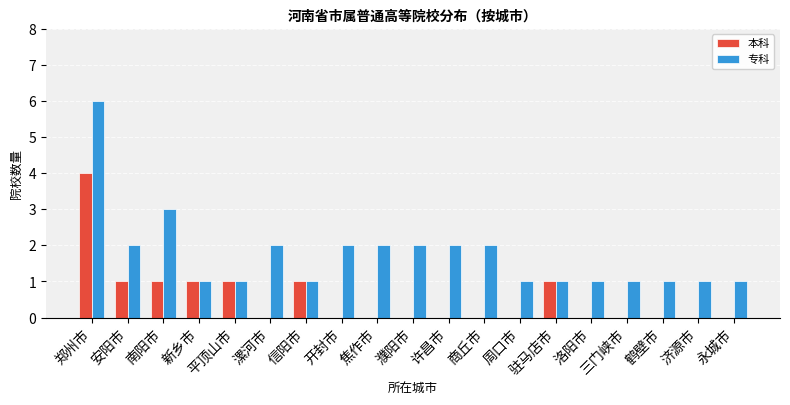

Is it true that 专科 equals 2 at 三门峡市?

False